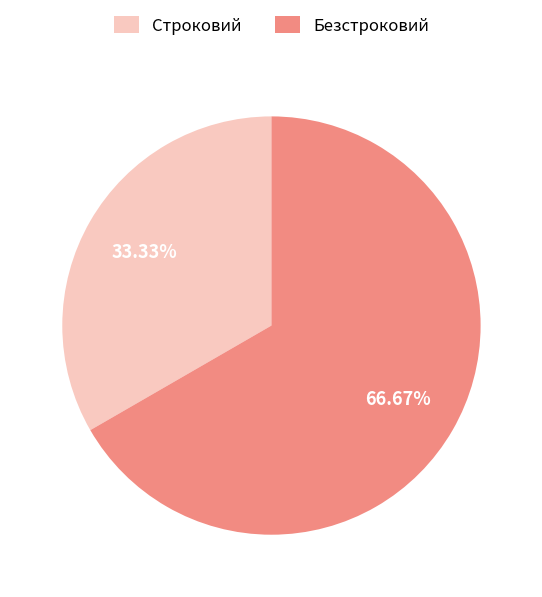

Approximately how many times larger is the value at Строковий compared to Безстроковий?

0.5